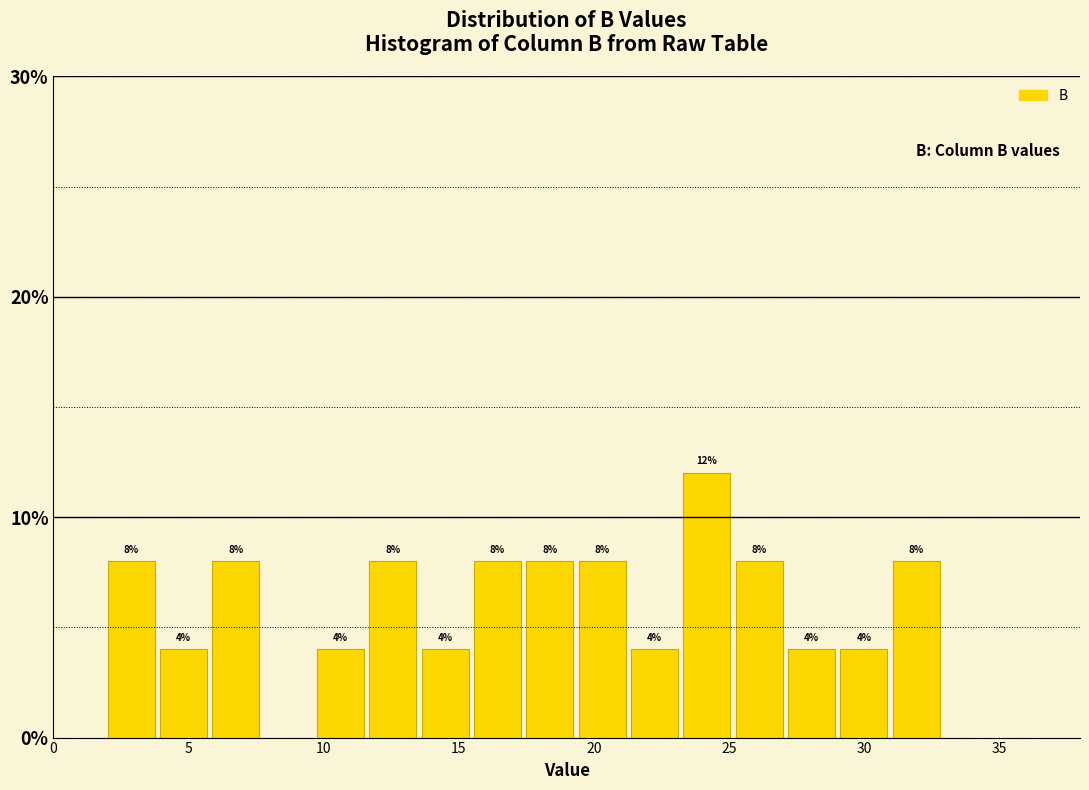

Around what value on the x-axis is the tallest bar? Give the approximate position of its centre, as read against the axis.

24.0